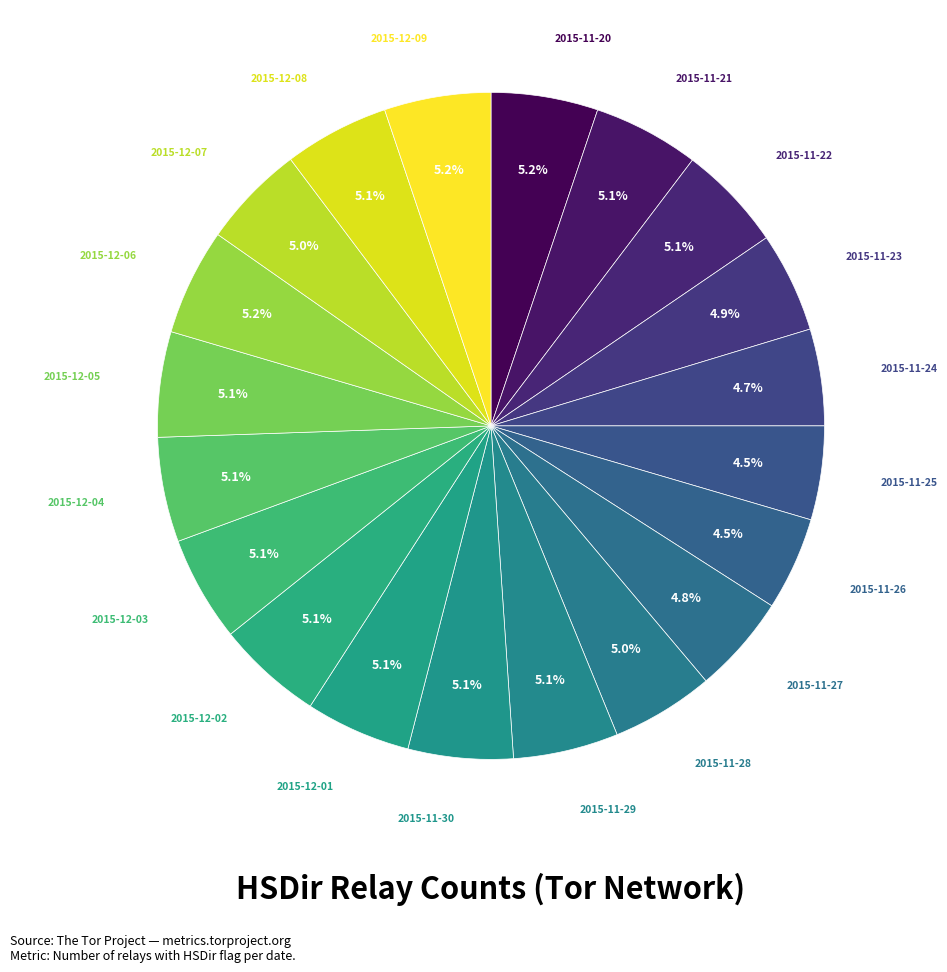

Count the number of slices in the pie.

20